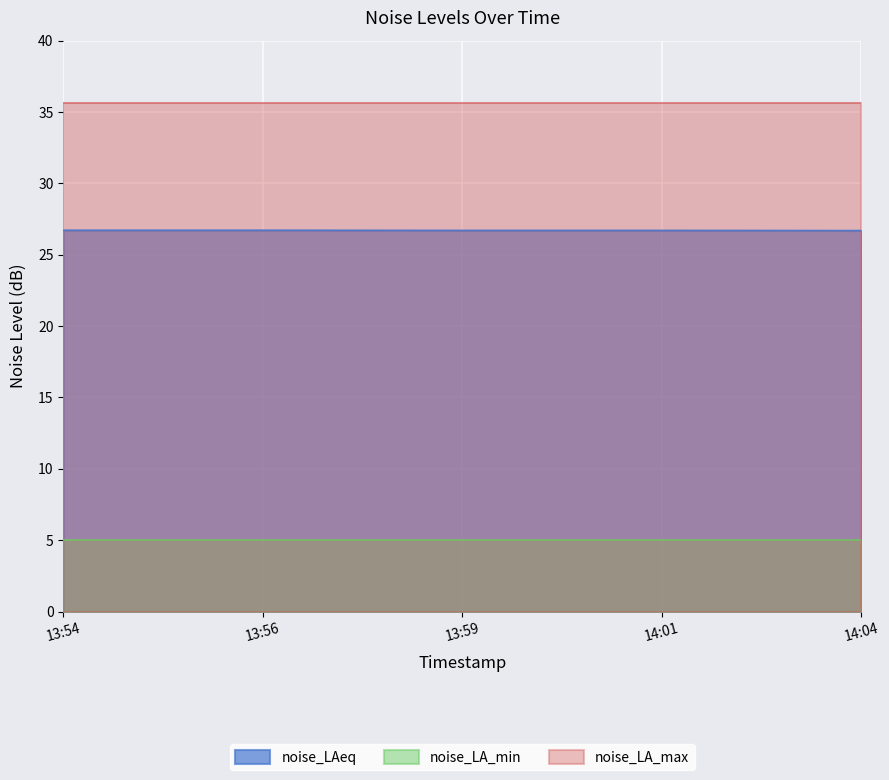

How many categories are shown in the chart?

5